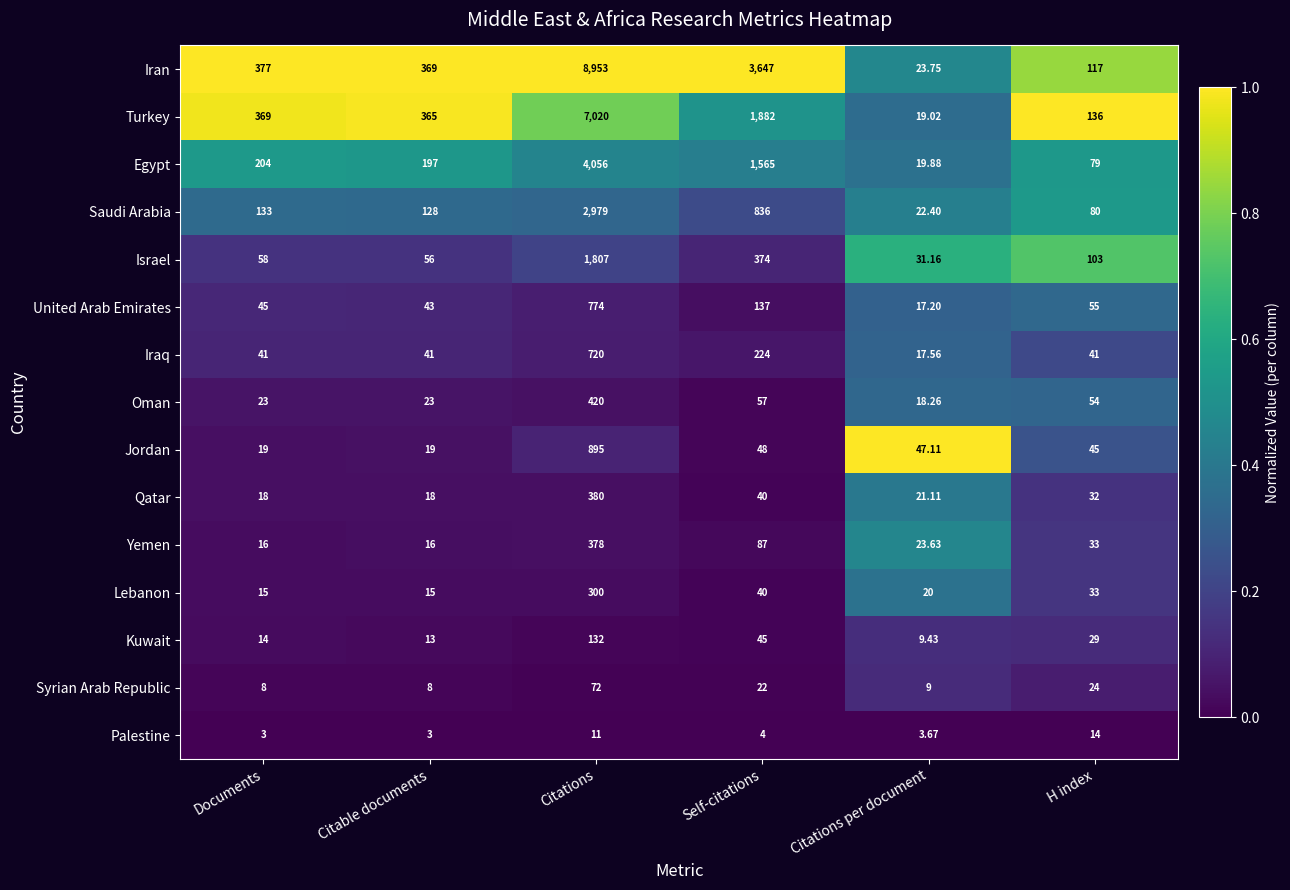

List the labels in order of Egypt value, largest first.

Citations, Self-citations, Documents, Citable documents, H index, Citations per document